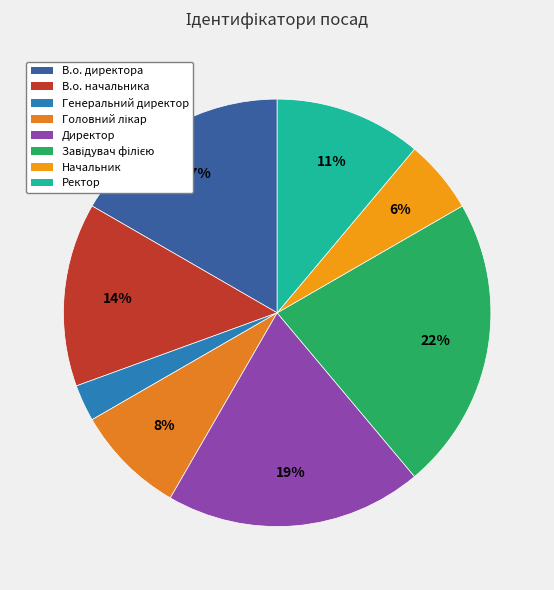

How many slices are in this pie chart?

8